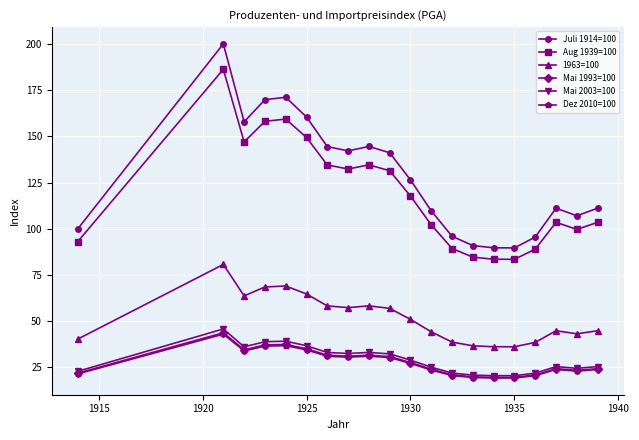

Which series has the largest range (max minus min)?

Juli 1914=100